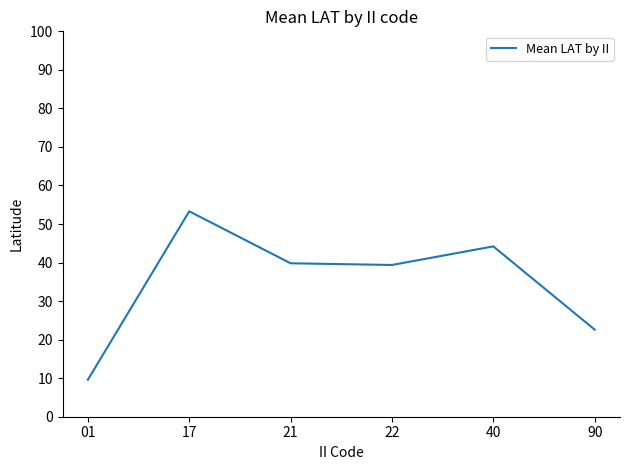

What is the smallest value displayed?

9.6